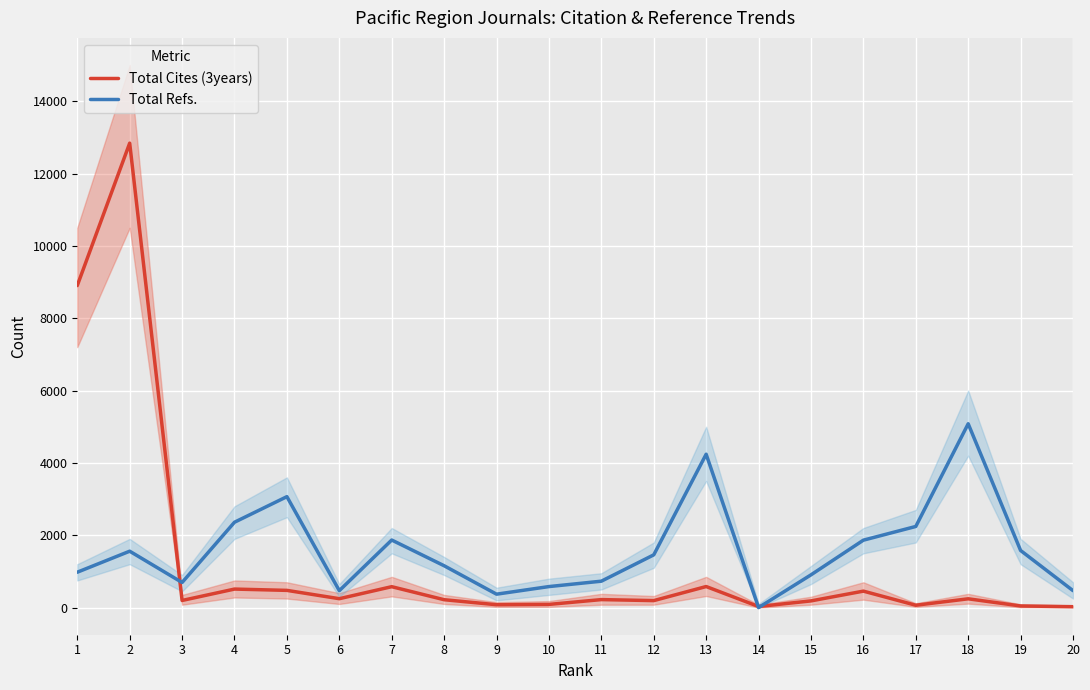

What is the difference between the highest and lowest values at 14?

30